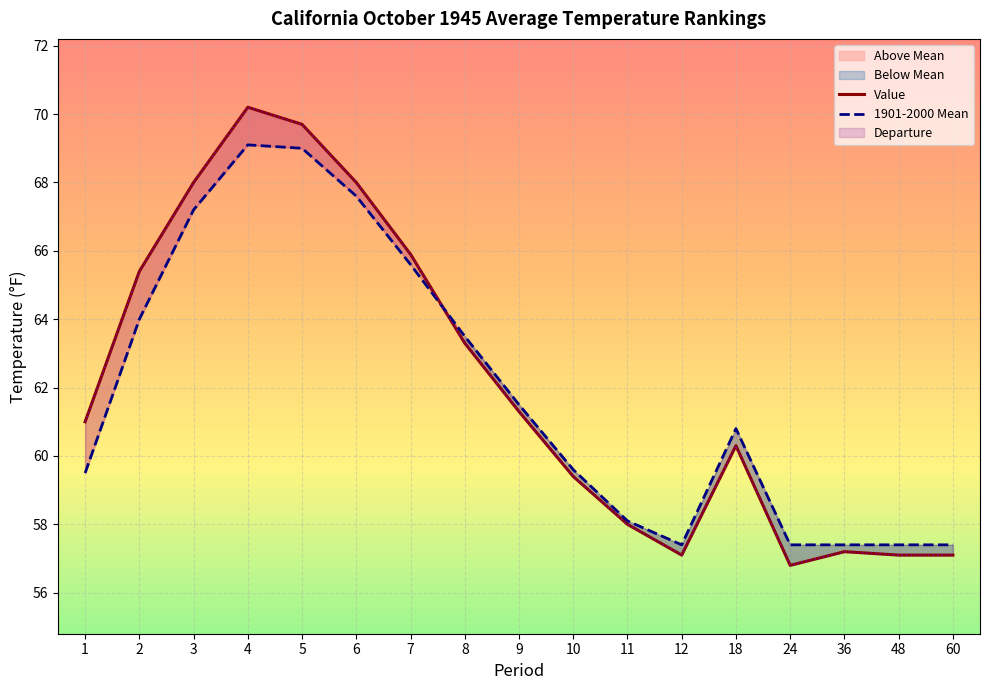

Rank the series by their average value, from highest to lowest.

Value, 1901-2000 Mean